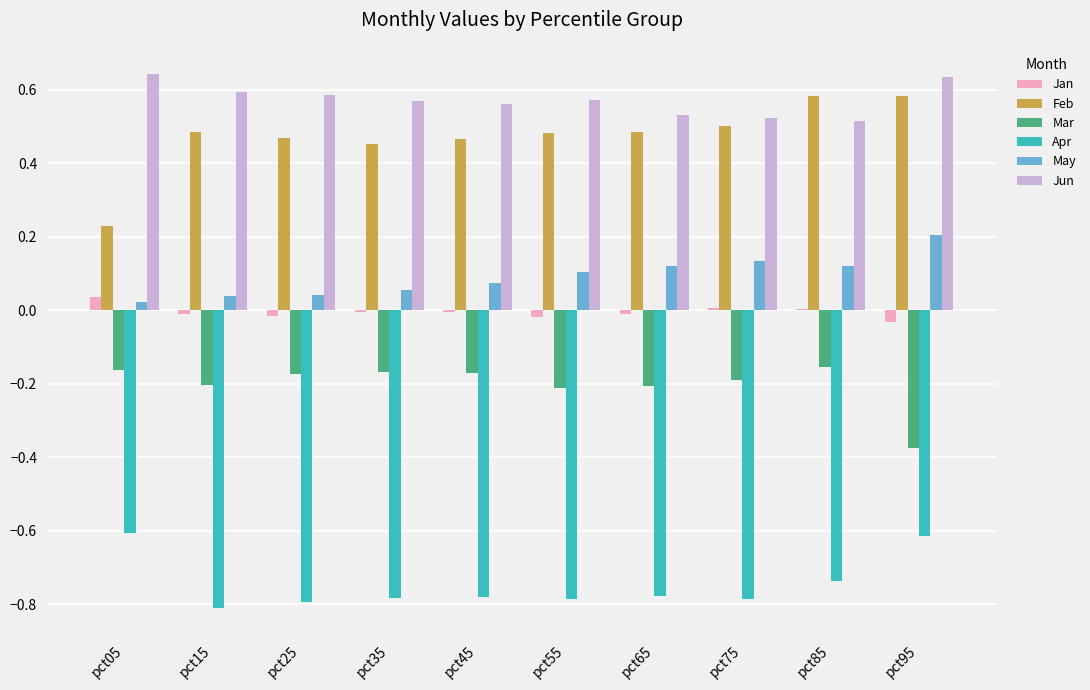

True or false: Mar has a value of -0.2 at pct15.

True